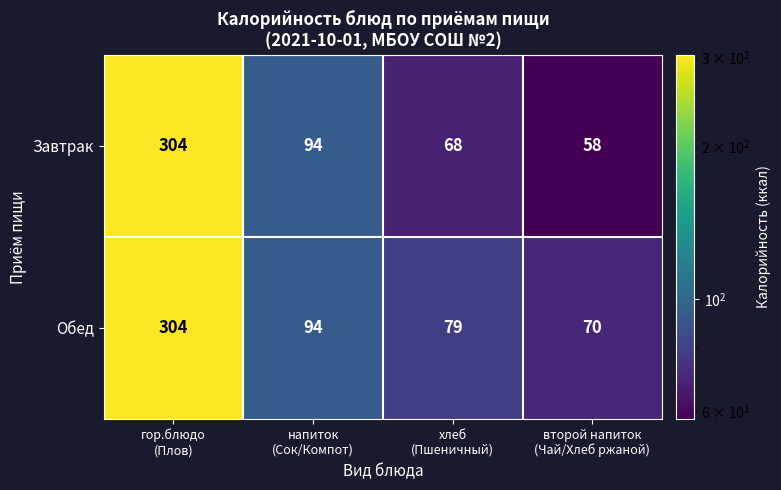

Which series has the widest spread of values?

Завтрак